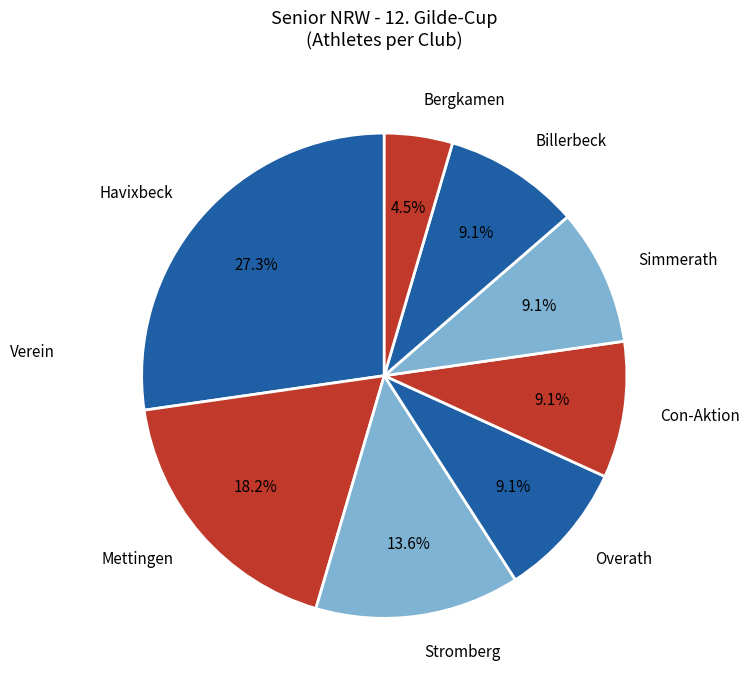

How many slices are in this pie chart?

8